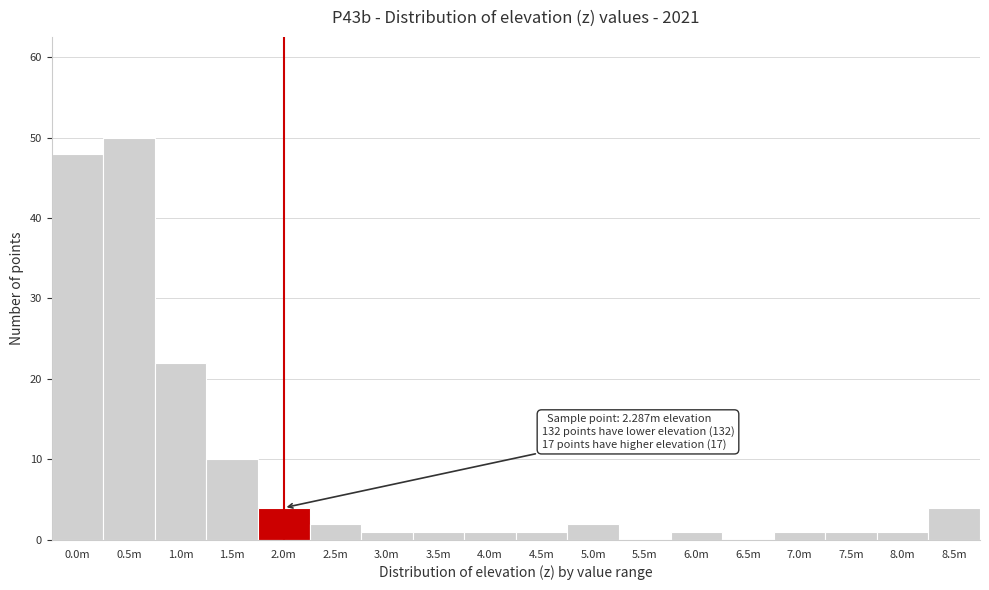

Reading left to right, transcribe all the data shown in this chart.

0.0m=48	0.5m=50	1.0m=22	1.5m=10	2.0m=4	2.5m=2	3.0m=1	3.5m=1	4.0m=1	4.5m=1	5.0m=2	5.5m=0	6.0m=1	6.5m=0	7.0m=1	7.5m=1	8.0m=1	8.5m=4